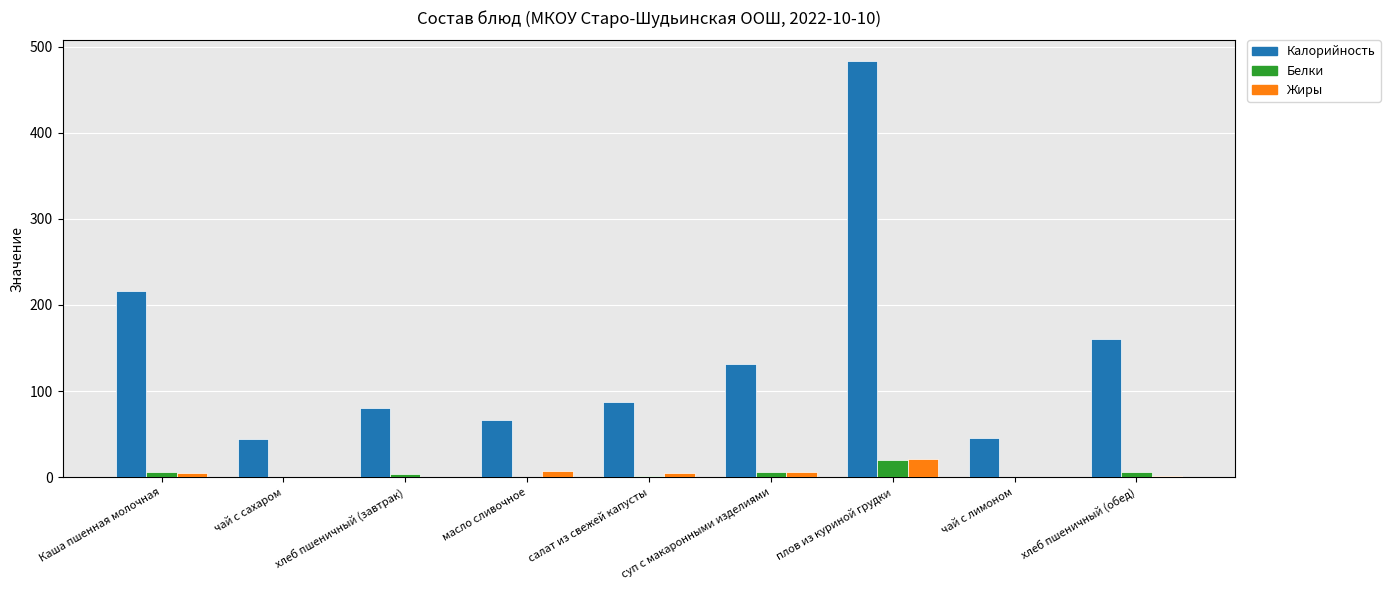

How many series are shown in this chart?

3